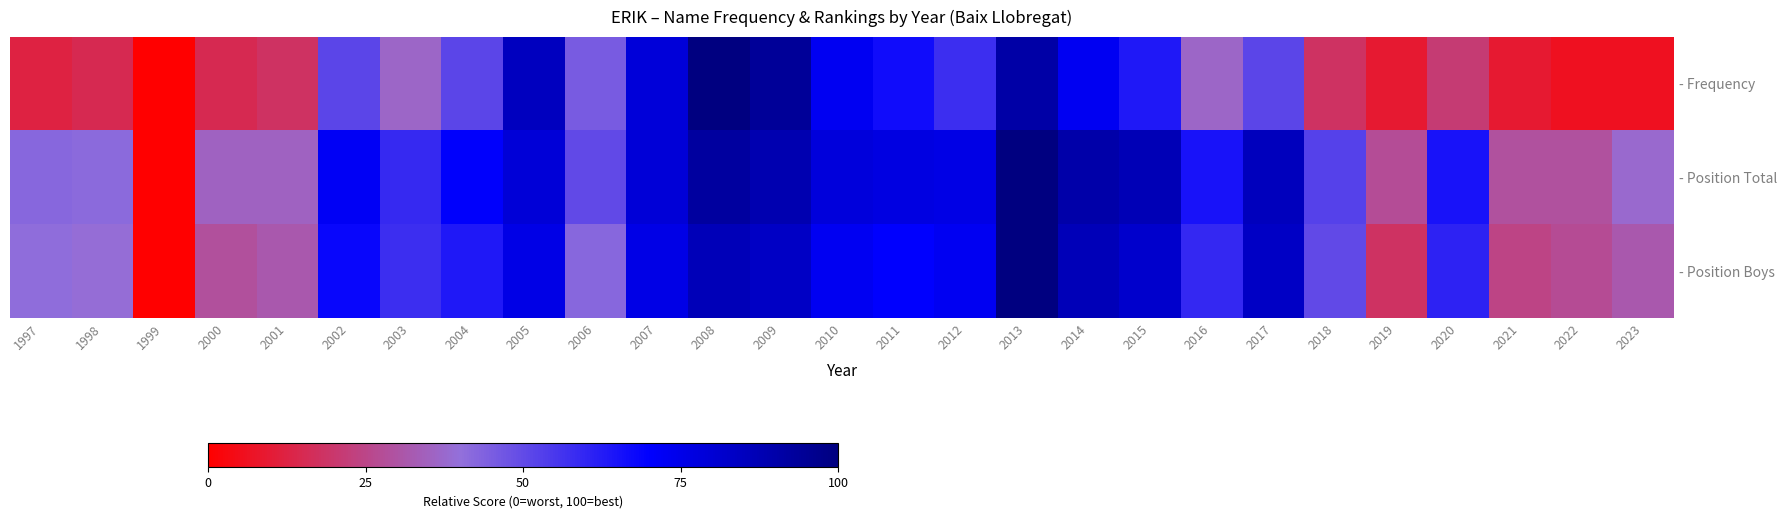

True or false: - Position Total has a value of 60.4 at 1998.

False